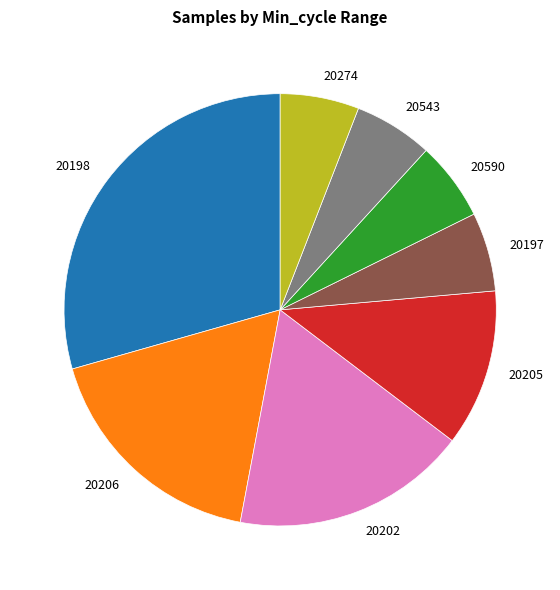

How many segments does this pie chart have?

8